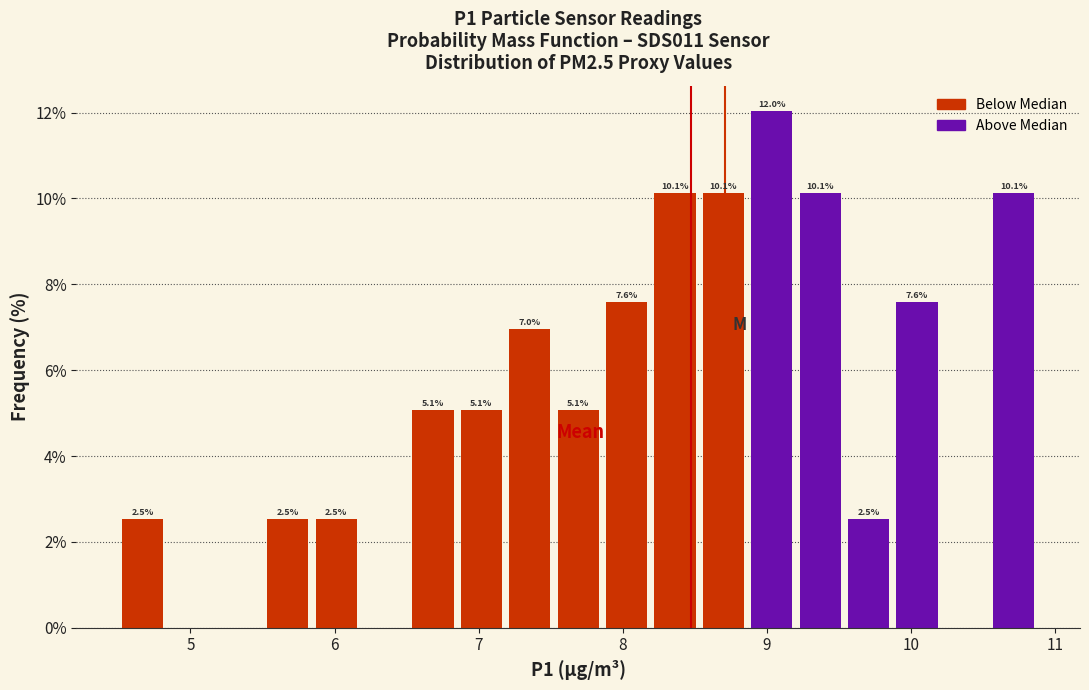

Read against the x-axis, roughly where is the centre of the tallest bar?

9.0